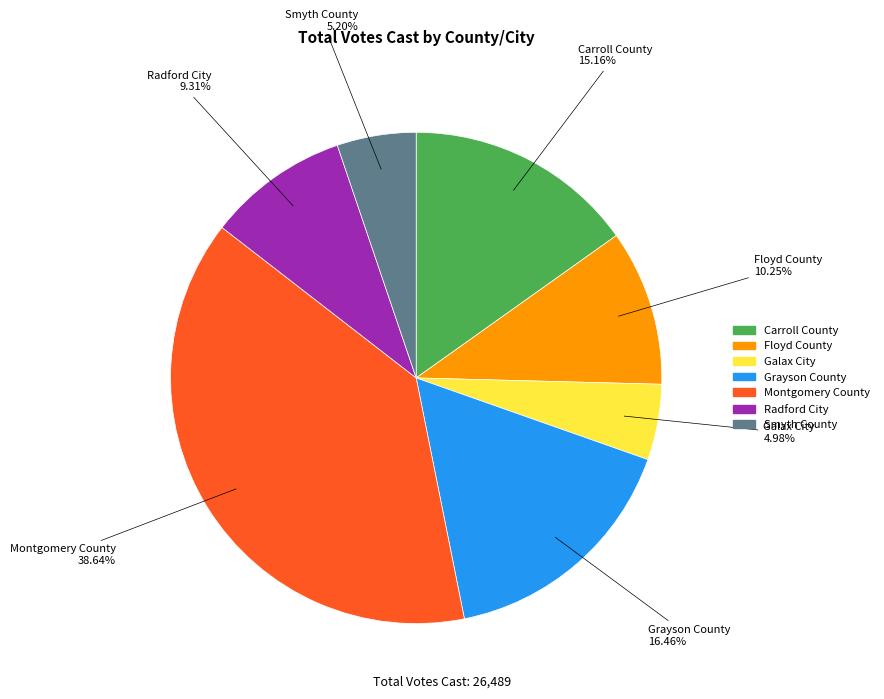

Which category has the biggest portion of the pie?

Montgomery County